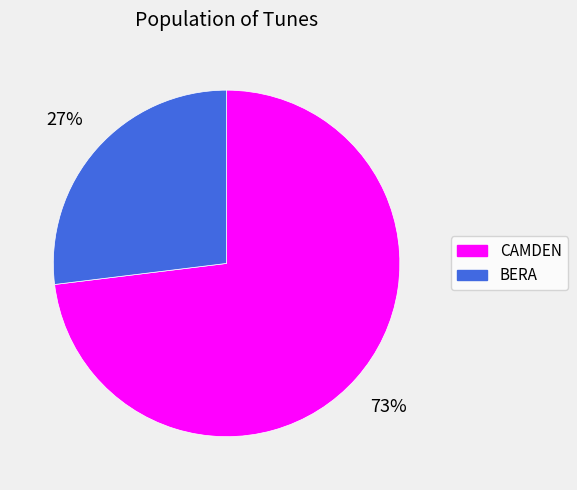

Which category has the biggest portion of the pie?

CAMDEN